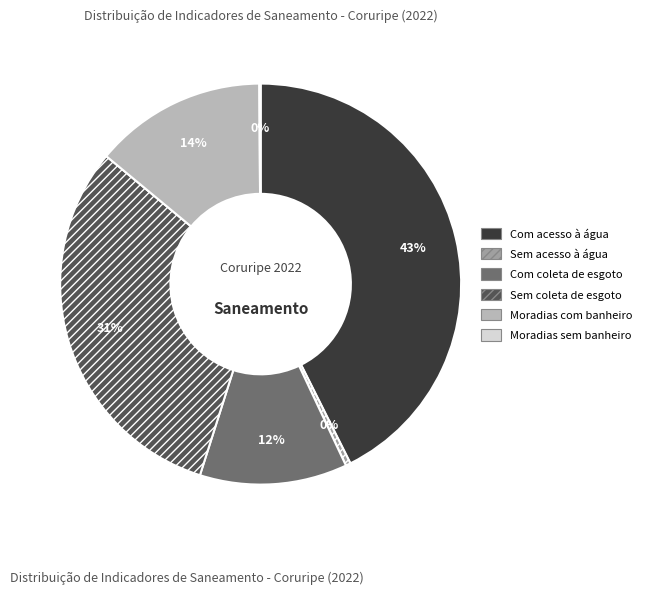

What percentage is the Sem coleta de esgoto slice, to the nearest percent?

31%